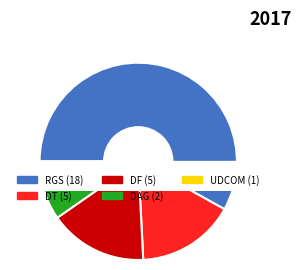

Is there any slice that represents more than half of the pie?

Yes